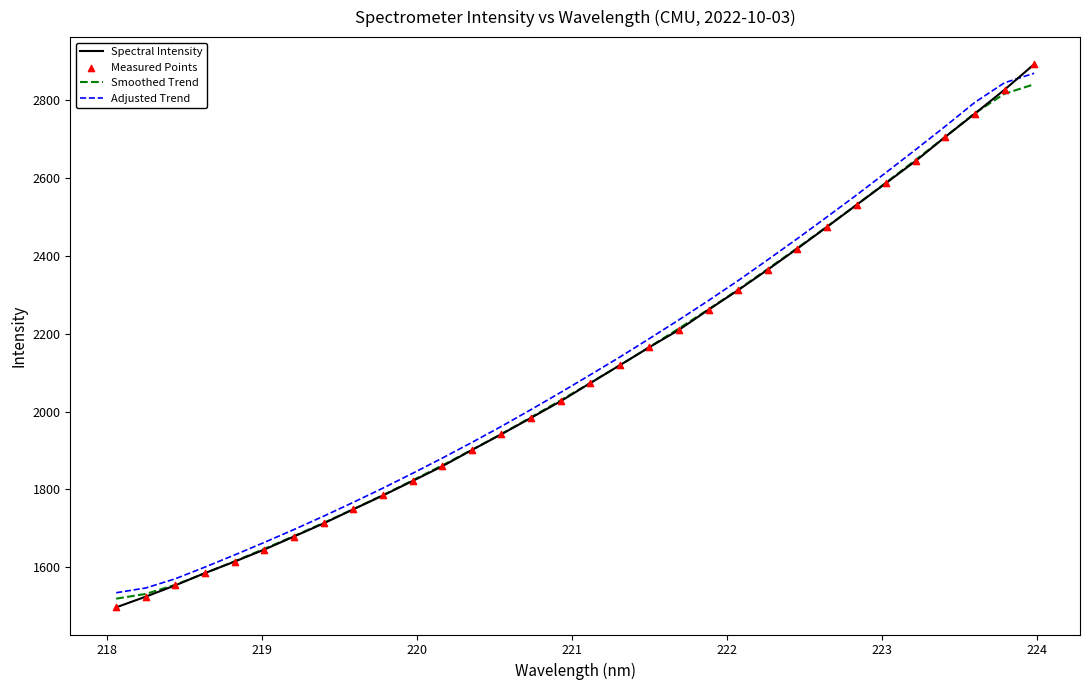

Which series has the largest total across all categories?

Adjusted Trend